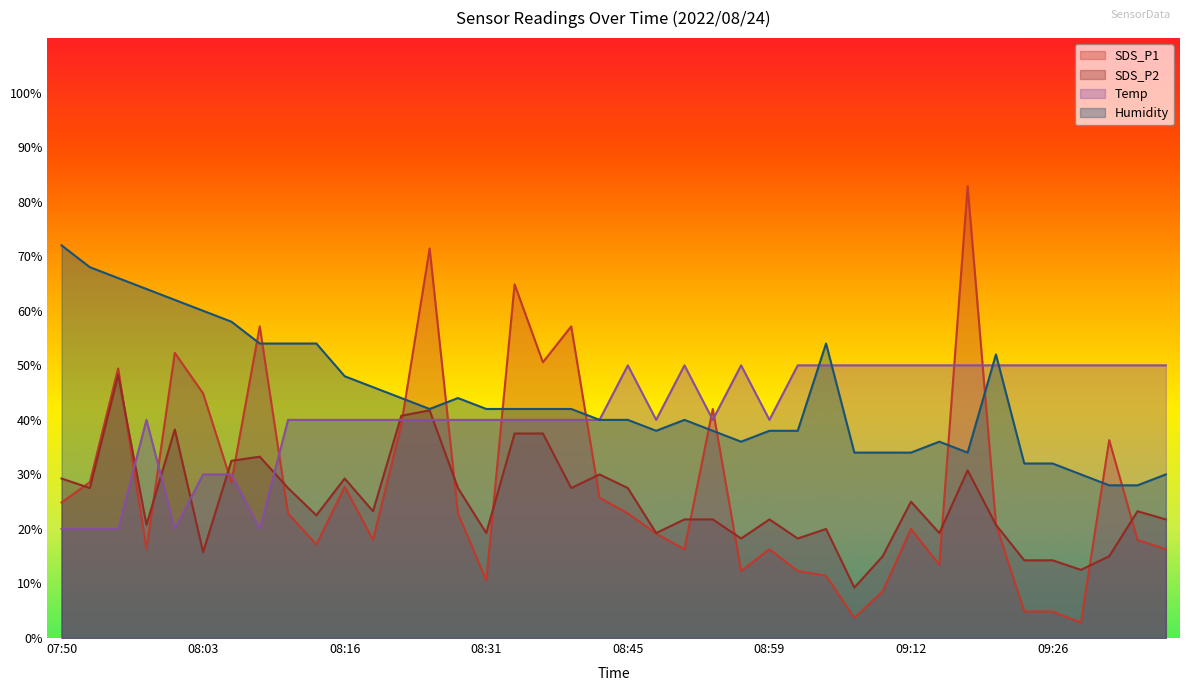

True or false: Temp has a value of 50.0 at 09:29.

True